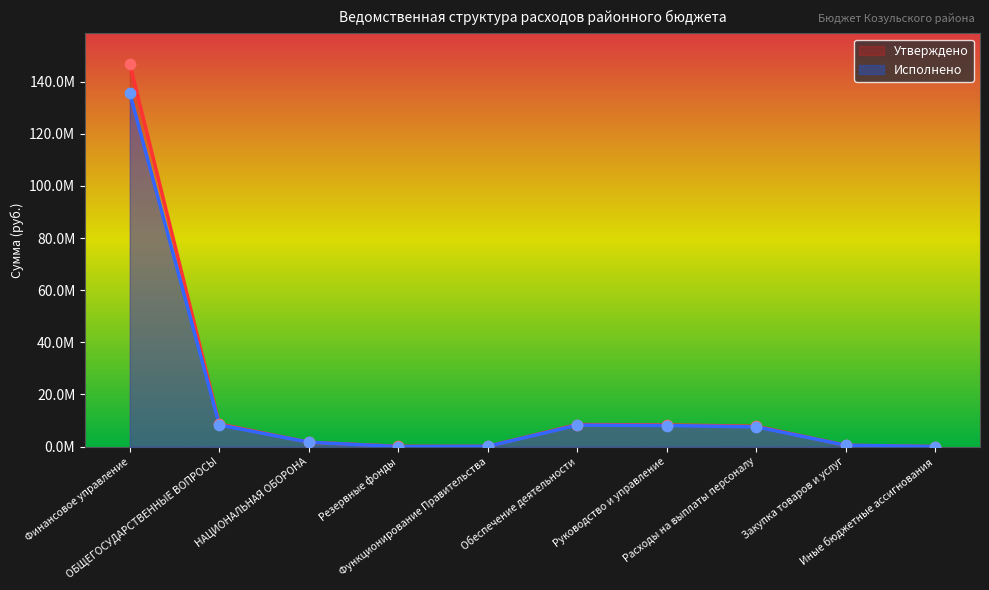

Which series contains the lowest Y value?

Исполнено